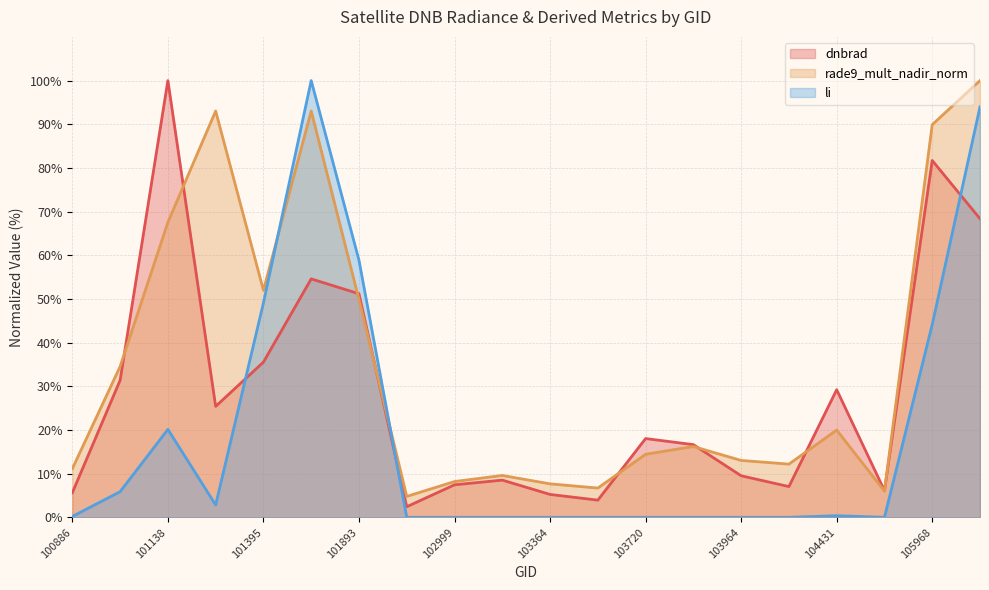

At which category does dnbrad reach its first local valley?

101147